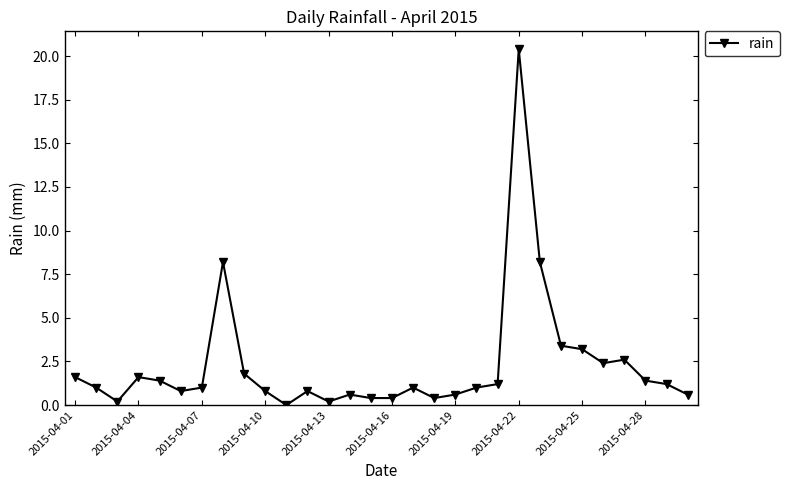

What is the value of the 27th point from the left?

2.6